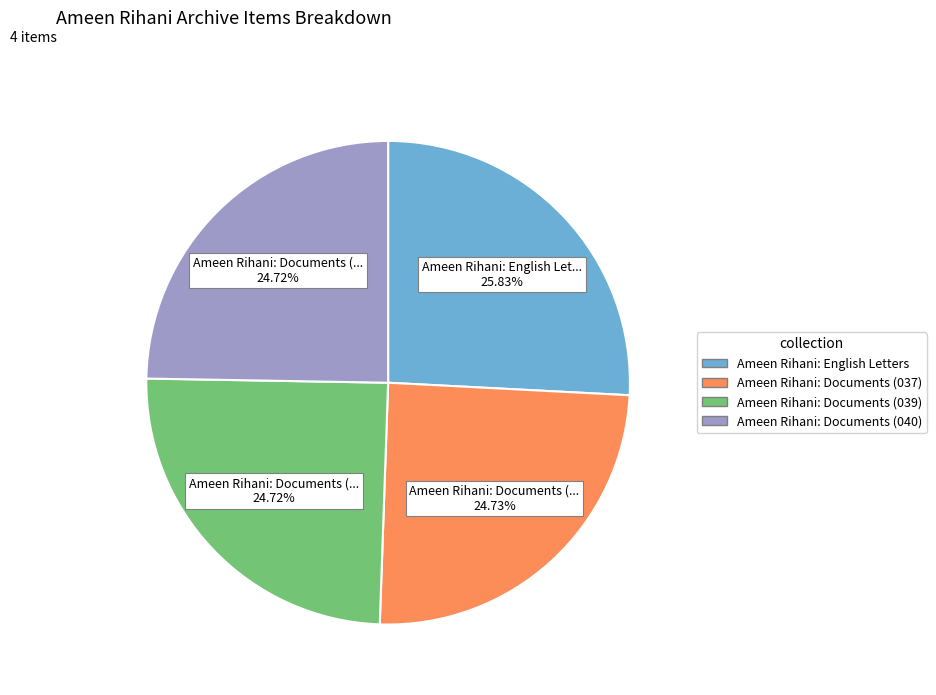

Between Ameen Rihani: Documents (039) and Ameen Rihani: English Letters, which is larger?

Ameen Rihani: English Letters